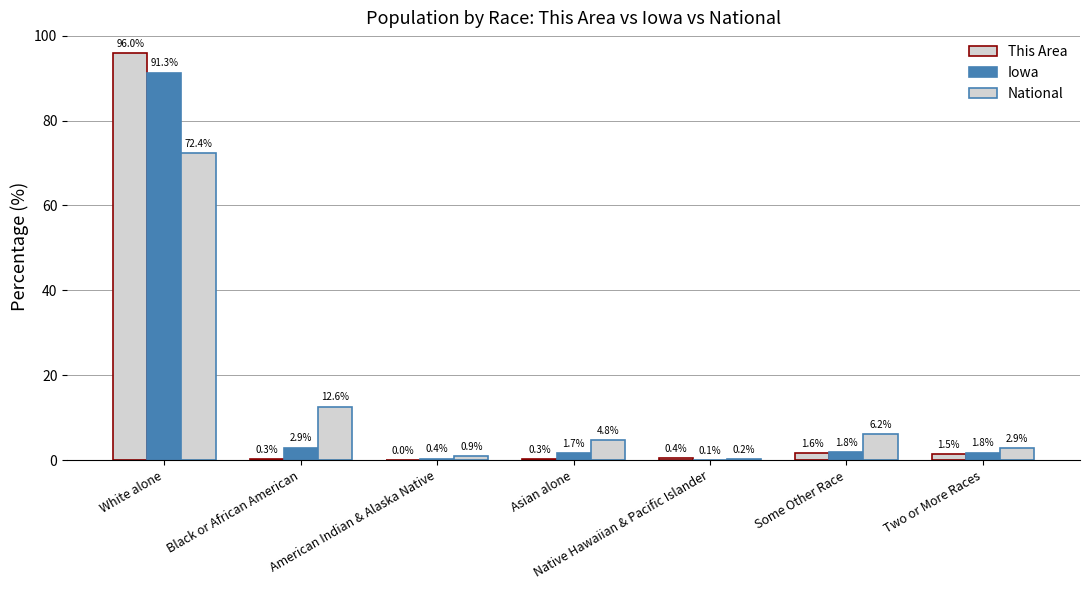

What is the difference between the highest and lowest values at Native Hawaiian & Pacific Islander?

0.3